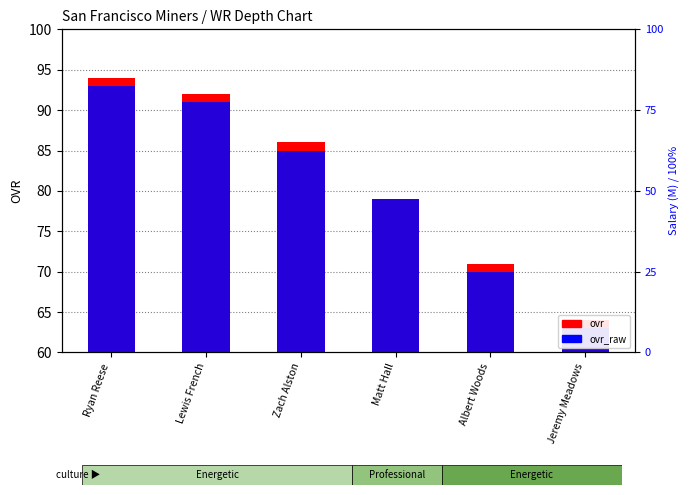

Which series has the largest range (max minus min)?

ovr